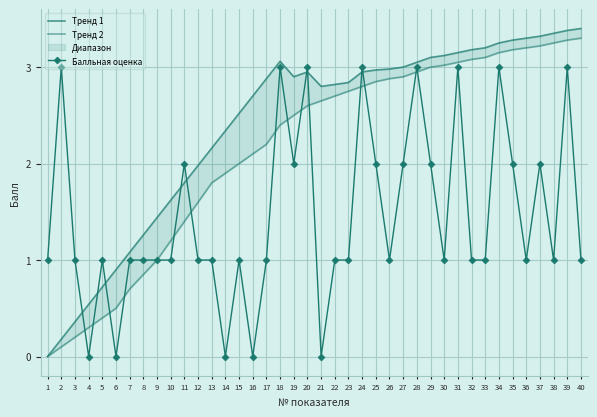

Reading right to left, what are all the values shown in this chart?

Тренд 1: 3.4	3.4	3.4	3.3	3.3	3.3	3.2	3.2	3.2	3.1	3.1	3.1	3.0	3.0	3.0	3.0	3.0	2.8	2.8	2.8	3.0	2.9	3.1	2.9	2.7	2.5	2.3	2.2	2.0	1.8	1.6	1.4	1.3	1.1	0.9	0.7	0.5	0.4	0.2	0.0
Тренд 2: 3.3	3.3	3.2	3.2	3.2	3.2	3.1	3.1	3.1	3.0	3.0	3.0	3.0	2.9	2.9	2.9	2.8	2.8	2.7	2.6	2.6	2.5	2.4	2.2	2.1	2.0	1.9	1.8	1.6	1.4	1.2	1.0	0.8	0.7	0.5	0.4	0.3	0.2	0.1	0.0
Балльная оценка: 1.0	3.0	1.0	2.0	1.0	2.0	3.0	1.0	1.0	3.0	1.0	2.0	3.0	2.0	1.0	2.0	3.0	1.0	1.0	0.0	3.0	2.0	3.0	1.0	0.0	1.0	0.0	1.0	1.0	2.0	1.0	1.0	1.0	1.0	0.0	1.0	0.0	1.0	3.0	1.0